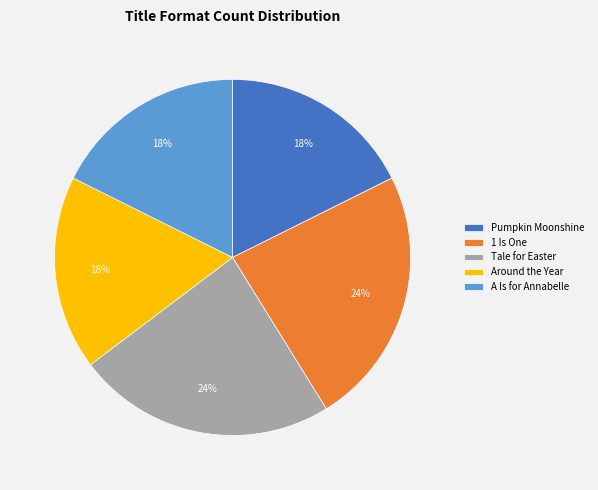

To the nearest percent, what is the difference between the largest and smallest slice percentages?

6%